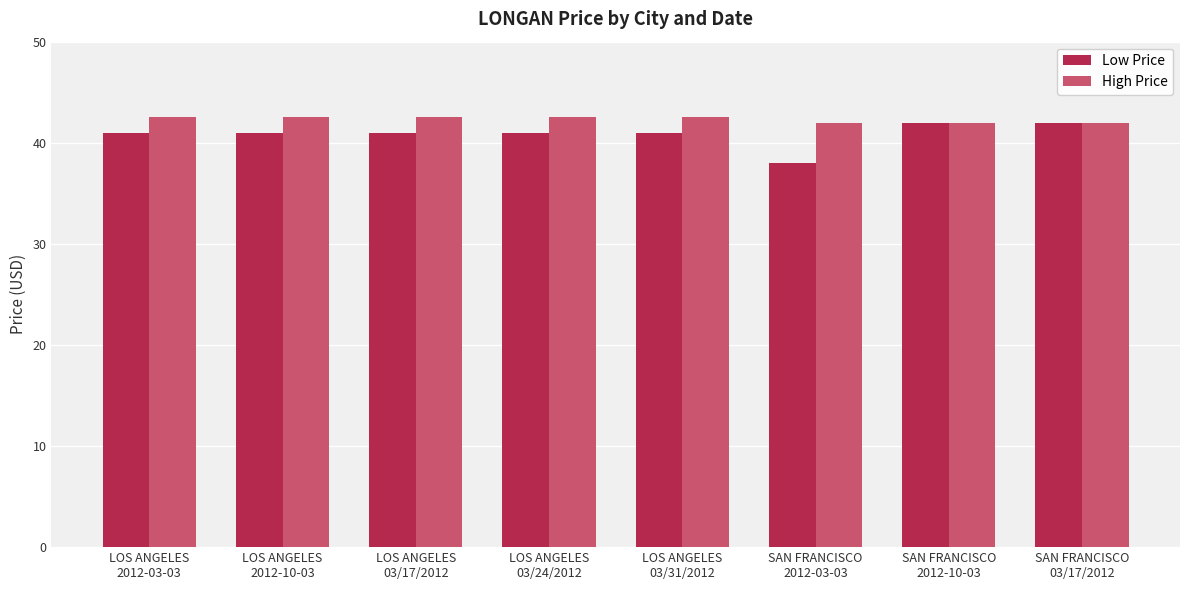

What is the difference between the maximum and minimum values in the High Price series?

0.5